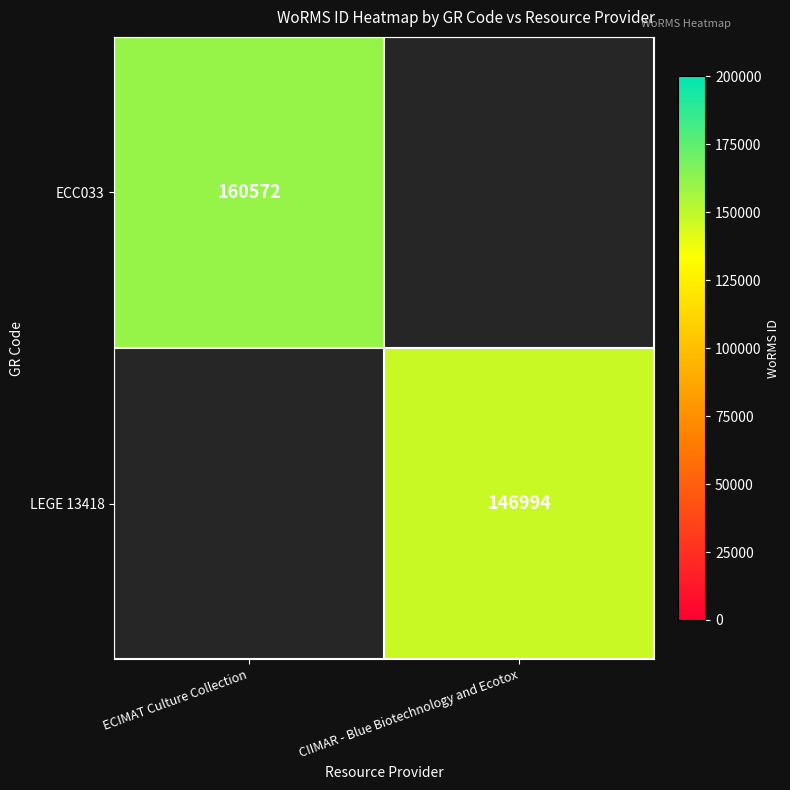

The LEGE 13418 series shows 146994 at CIIMAR - Blue Biotechnology and Ecotox. True or false?

True